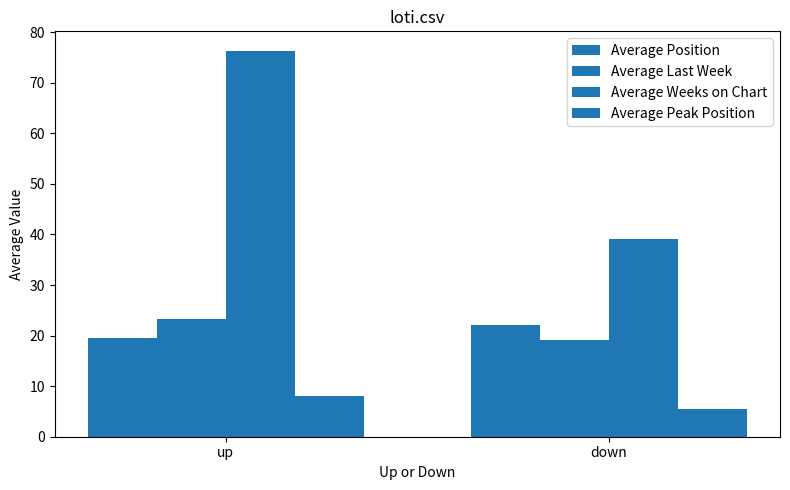

What is the sum of the Average Position values at down and up?

41.8